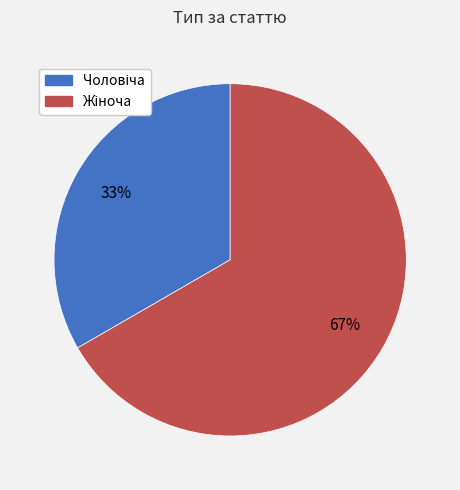

Count the number of slices in the pie.

2